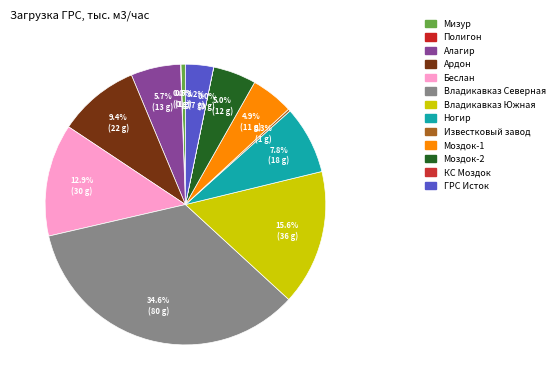

What percentage is NOT represented by ГРС Исток?

96.8%